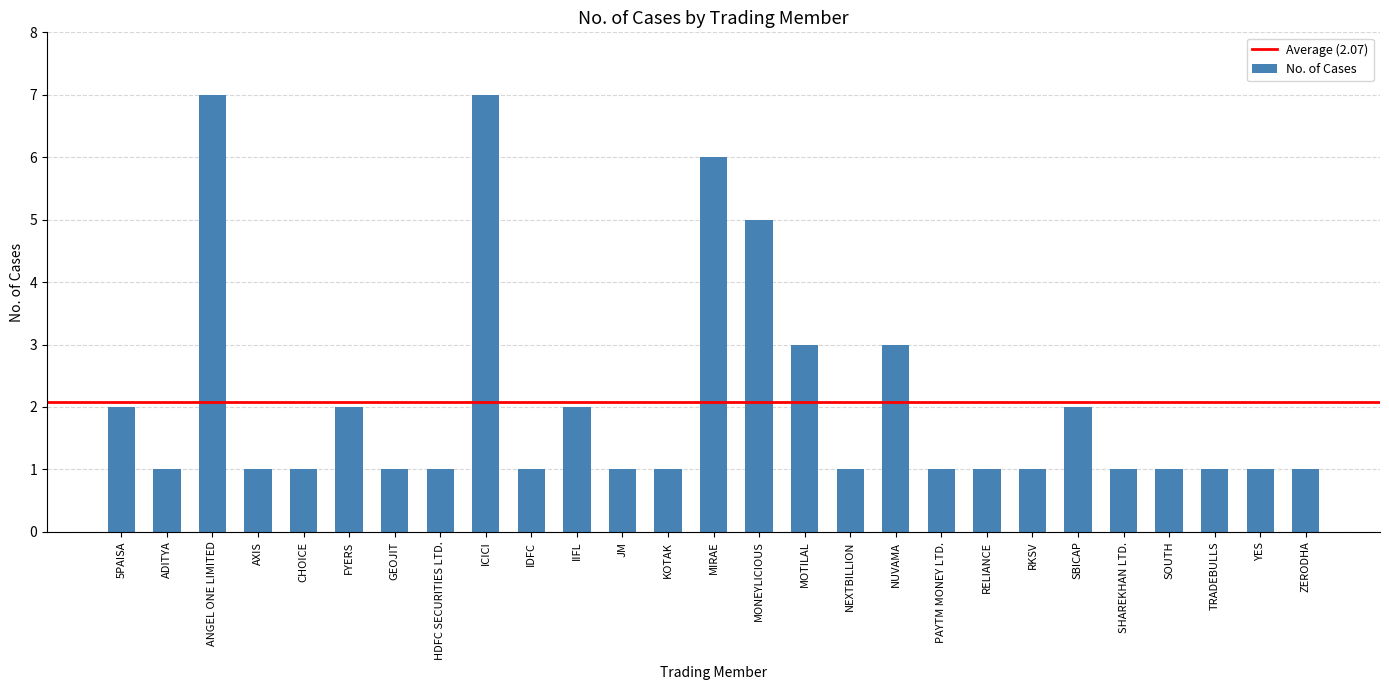

Reading left to right, list all the values displayed in this chart.

2	1	7	1	1	2	1	1	7	1	2	1	1	6	5	3	1	3	1	1	1	2	1	1	1	1	1